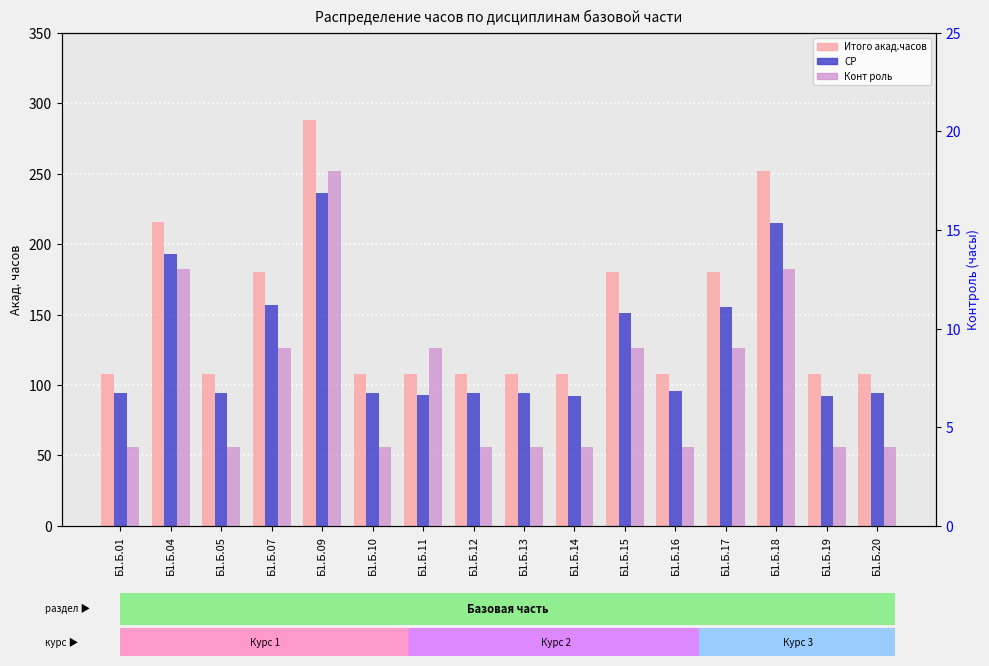

Which series has the largest total across all categories?

Итого акад.часов